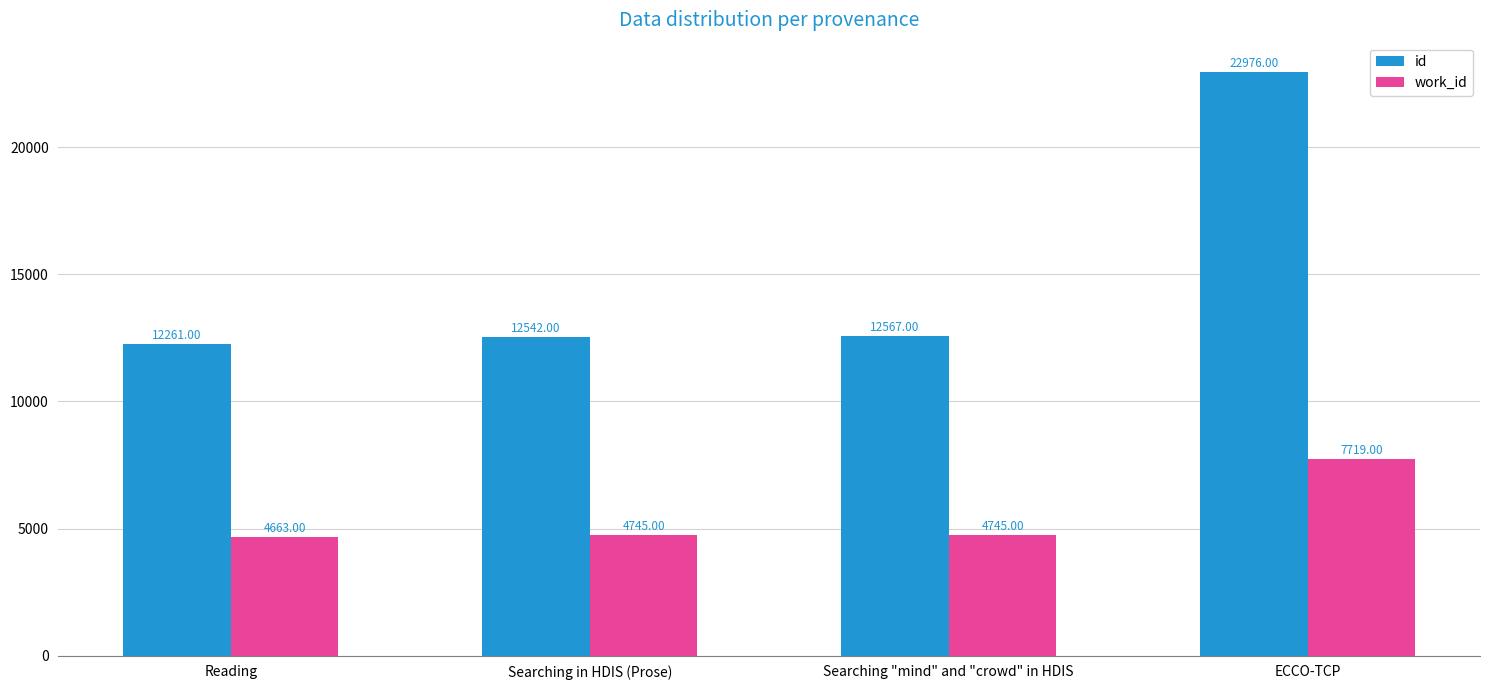

Is it true that work_id equals 7719 at ECCO-TCP?

True